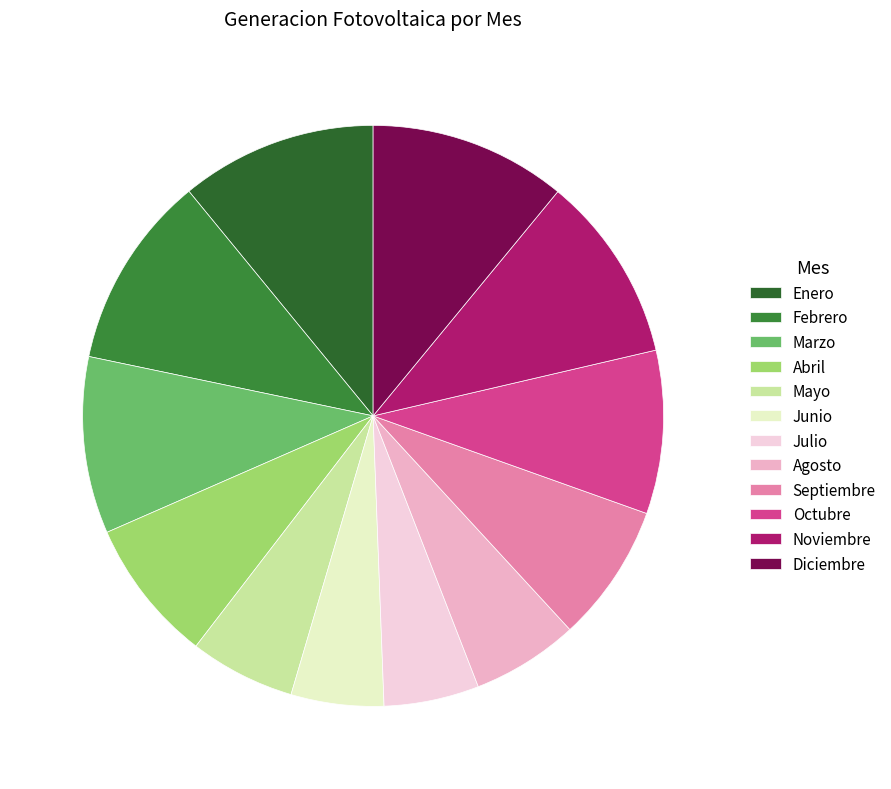

What percentage is the Enero slice, to the nearest percent?

11%